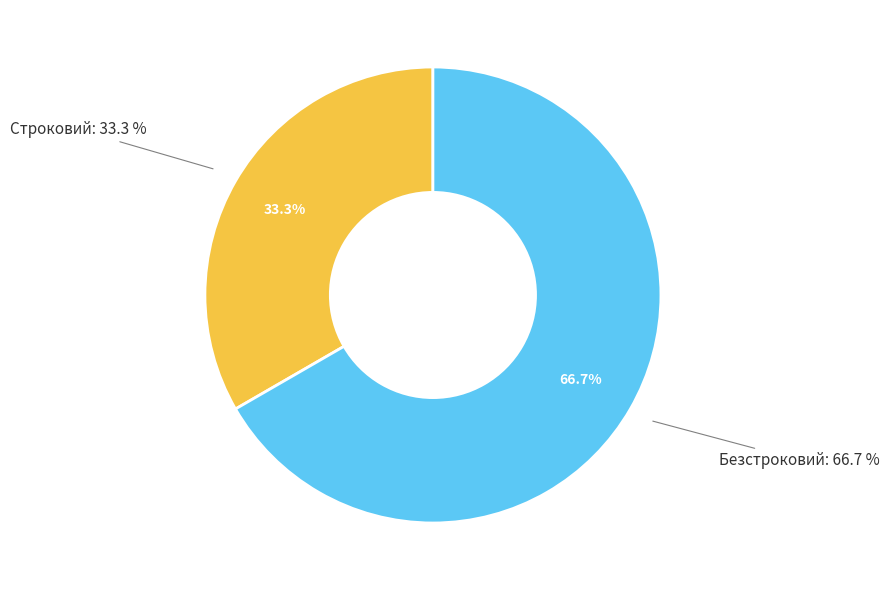

How many slices are in this pie chart?

2